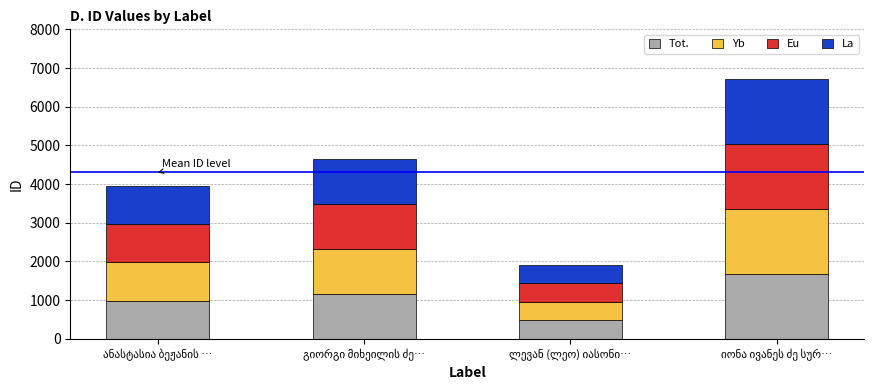

What is the lowest value of the Tot. series?

477.8